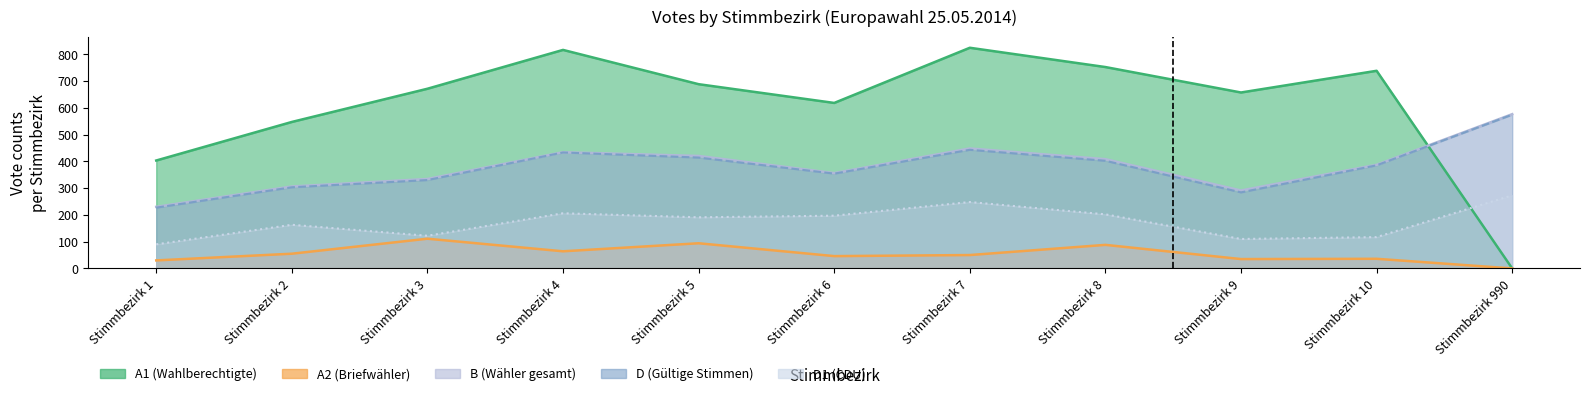

Reading right to left, list all the values displayed in this chart.

A1: Stimmbezirk 990=0	Stimmbezirk 10=738	Stimmbezirk 9=657	Stimmbezirk 8=752	Stimmbezirk 7=824	Stimmbezirk 6=618	Stimmbezirk 5=688	Stimmbezirk 4=816	Stimmbezirk 3=671	Stimmbezirk 2=547	Stimmbezirk 1=403
A2: Stimmbezirk 990=0	Stimmbezirk 10=36	Stimmbezirk 9=35	Stimmbezirk 8=88	Stimmbezirk 7=50	Stimmbezirk 6=46	Stimmbezirk 5=94	Stimmbezirk 4=64	Stimmbezirk 3=111	Stimmbezirk 2=55	Stimmbezirk 1=30
B: Stimmbezirk 990=576	Stimmbezirk 10=387	Stimmbezirk 9=291	Stimmbezirk 8=408	Stimmbezirk 7=448	Stimmbezirk 6=356	Stimmbezirk 5=420	Stimmbezirk 4=434	Stimmbezirk 3=334	Stimmbezirk 2=306	Stimmbezirk 1=230
D: Stimmbezirk 990=574	Stimmbezirk 10=385	Stimmbezirk 9=284	Stimmbezirk 8=402	Stimmbezirk 7=443	Stimmbezirk 6=354	Stimmbezirk 5=414	Stimmbezirk 4=433	Stimmbezirk 3=330	Stimmbezirk 2=303	Stimmbezirk 1=227
D1: Stimmbezirk 990=273	Stimmbezirk 10=117	Stimmbezirk 9=110	Stimmbezirk 8=202	Stimmbezirk 7=248	Stimmbezirk 6=197	Stimmbezirk 5=191	Stimmbezirk 4=206	Stimmbezirk 3=122	Stimmbezirk 2=163	Stimmbezirk 1=90